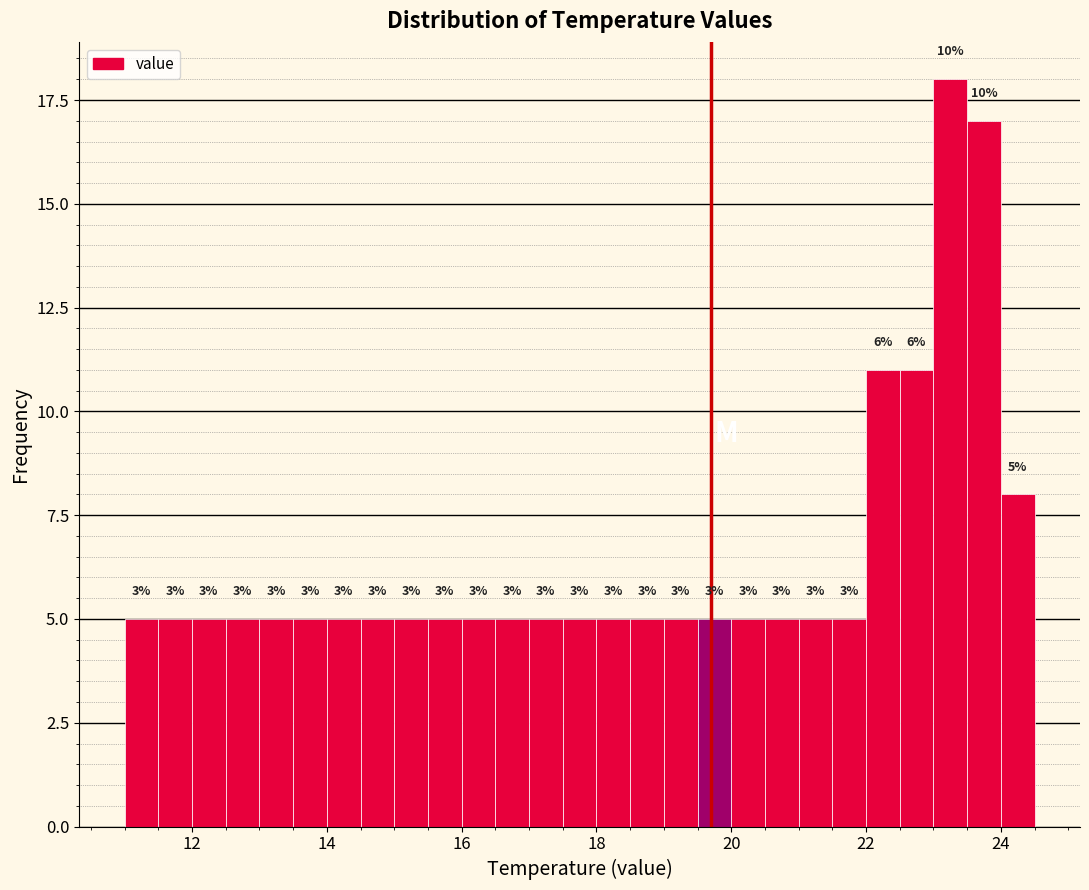

Around what value on the x-axis is the tallest bar? Give the approximate position of its centre, as read against the axis.

23.2